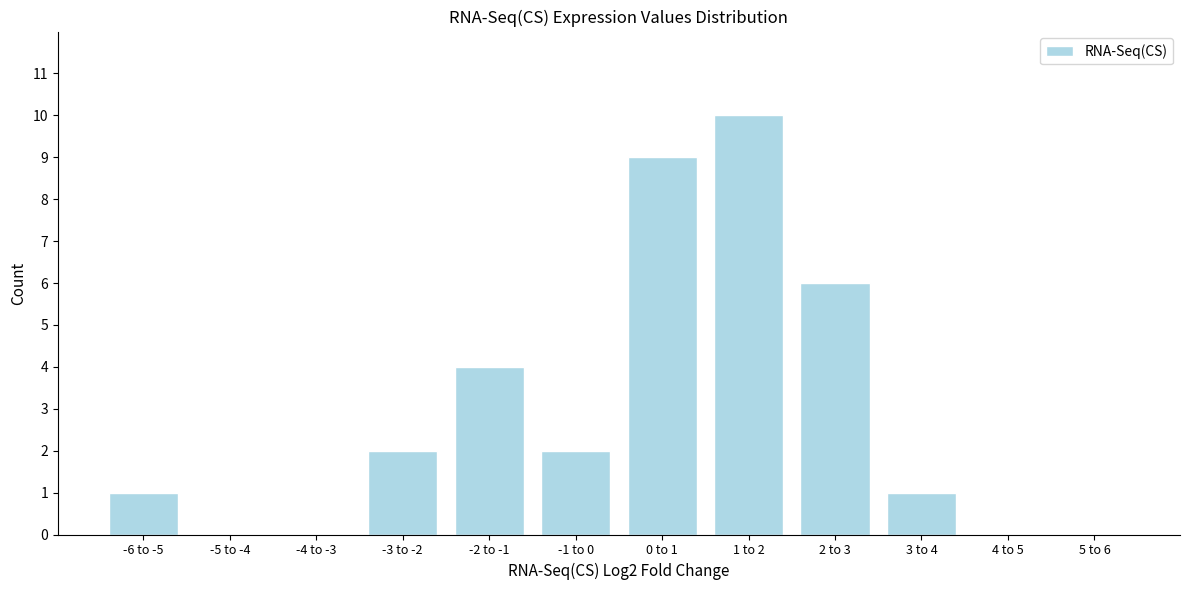

Reading left to right, list all the values displayed in this chart.

-6 to -5=1	-5 to -4=0	-4 to -3=0	-3 to -2=2	-2 to -1=4	-1 to 0=2	0 to 1=9	1 to 2=10	2 to 3=6	3 to 4=1	4 to 5=0	5 to 6=0